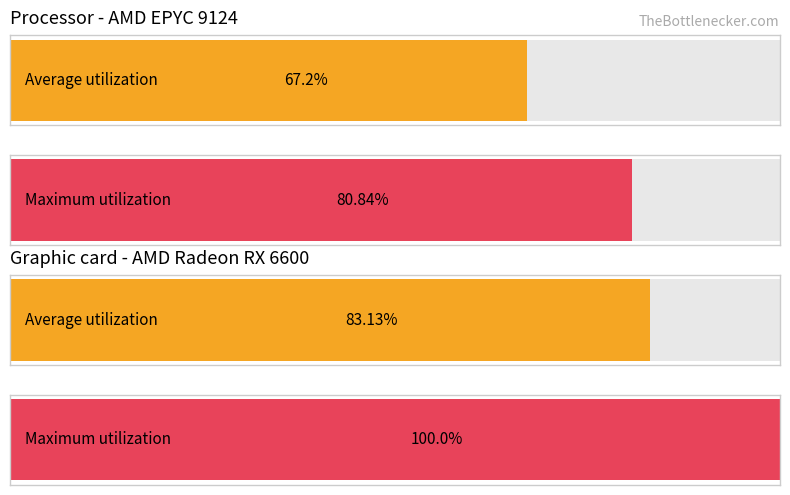

Is it true that Average utilization equals 22.4 at 16?

False